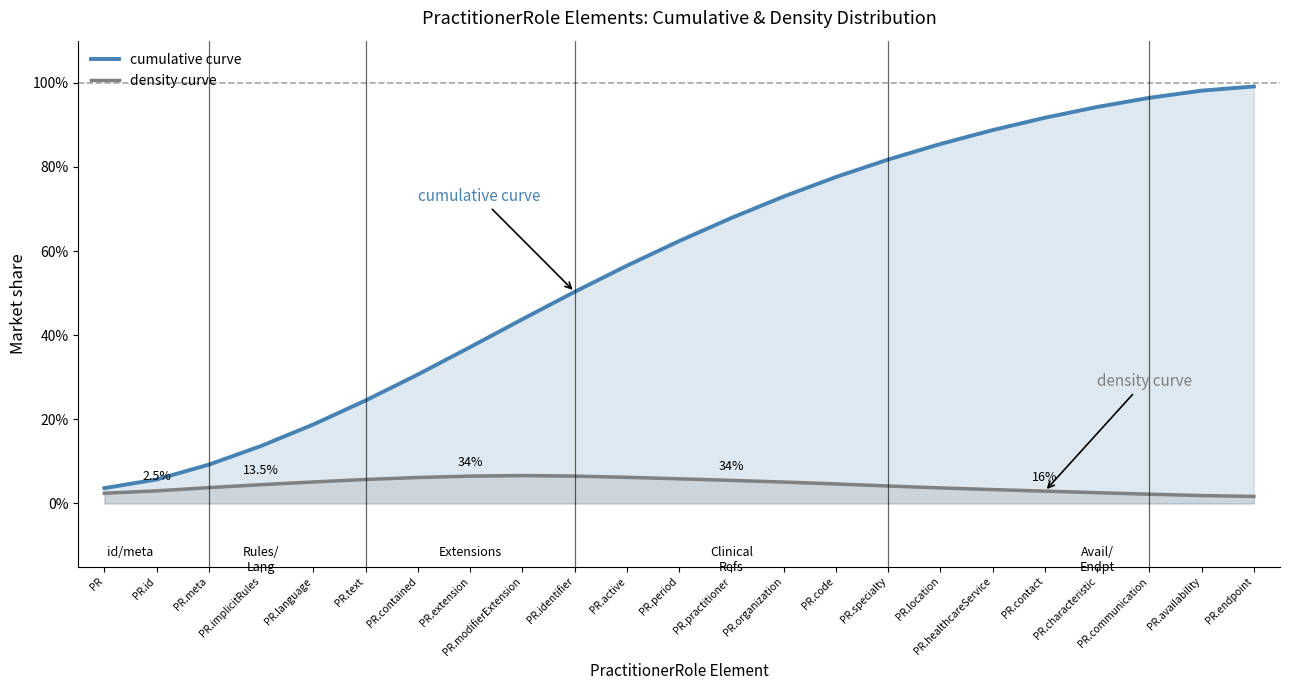

Reading left to right, transcribe all the data shown in this chart.

cumulative curve: PR=3.6	PR.id=5.7	PR.meta=9.2	PR.implicitRules=13.7	PR.language=18.8	PR.text=24.5	PR.contained=30.7	PR.extension=37.2	PR.modifierExtension=43.8	PR.identifier=50.3	PR.active=56.5	PR.period=62.4	PR.practitioner=67.9	PR.organization=73.0	PR.code=77.6	PR.specialty=81.7	PR.location=85.4	PR.healthcareService=88.7	PR.contact=91.7	PR.characteristic=94.2	PR.communication=96.4	PR.availability=98.1	PR.endpoint=99.1
density curve: PR=2.4	PR.id=3.0	PR.meta=3.8	PR.implicitRules=4.5	PR.language=5.1	PR.text=5.7	PR.contained=6.2	PR.extension=6.5	PR.modifierExtension=6.6	PR.identifier=6.5	PR.active=6.2	PR.period=5.9	PR.practitioner=5.5	PR.organization=5.1	PR.code=4.6	PR.specialty=4.2	PR.location=3.7	PR.healthcareService=3.3	PR.contact=2.9	PR.characteristic=2.6	PR.communication=2.2	PR.availability=1.9	PR.endpoint=1.7